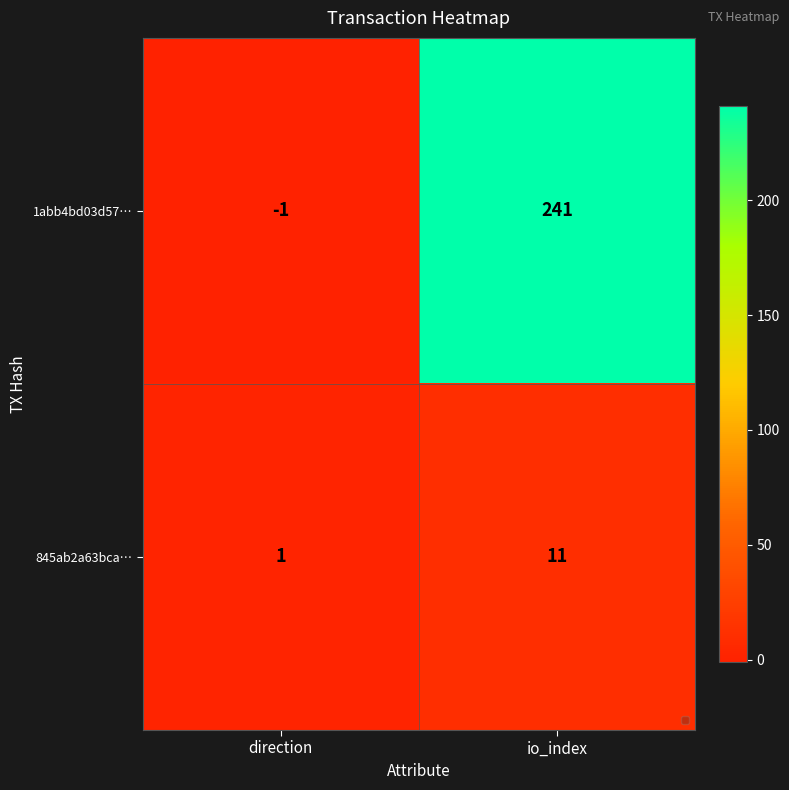

What is the difference between the 845ab2a63bca… values at direction and io_index?

10